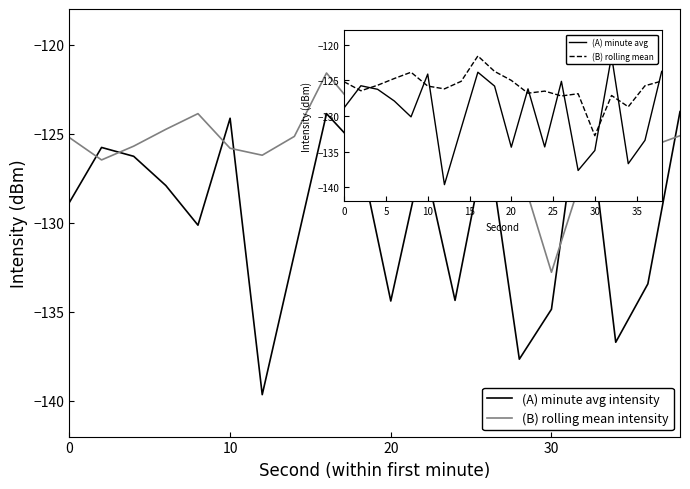

What is the difference between the maximum and minimum values in the (A) minute avg intensity series?

18.1